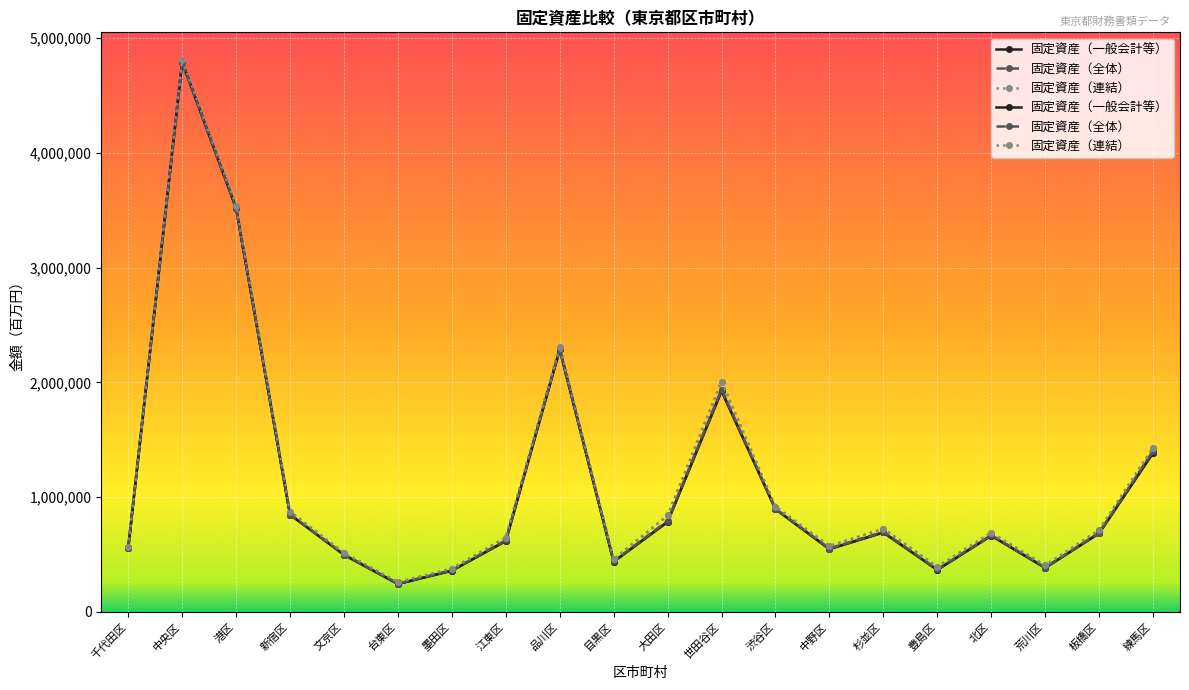

True or false: 固定資産（連結） and 固定資産（全体） cross at least once.

False